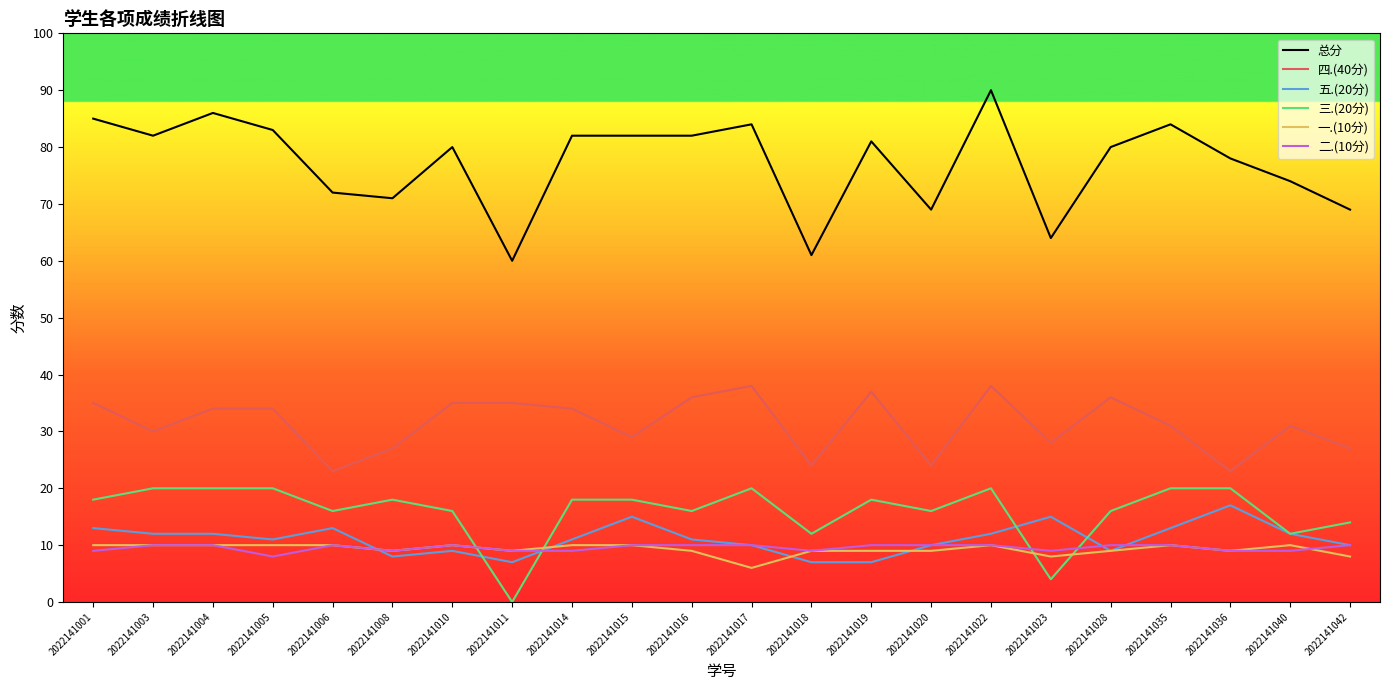

What is the total value across all series at 2022141036?

156